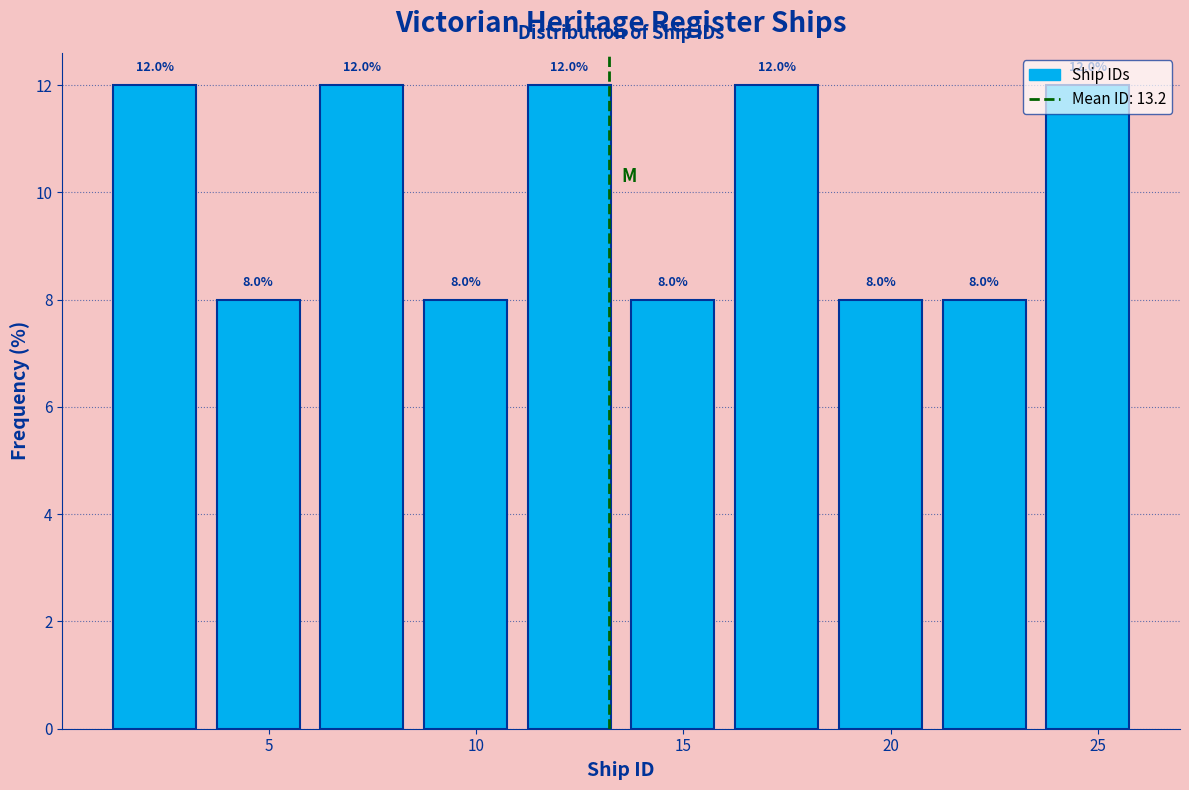

What is the height of the bar covering 1.0 to 3.5 on the x-axis?

12.0